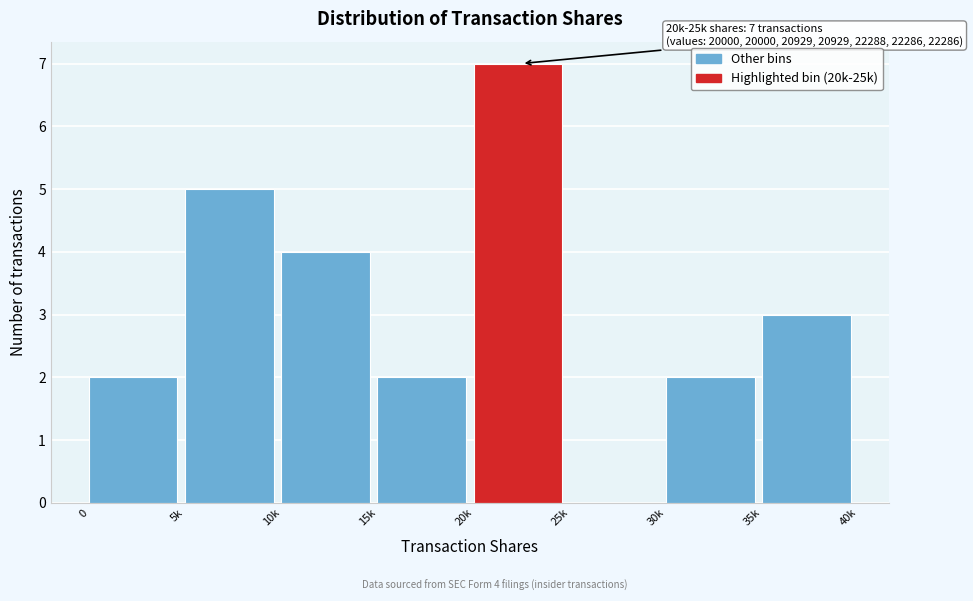

Reading left to right, transcribe all the data shown in this chart.

0=2	5k=5	10k=4	15k=2	20k=7	25k=0	30k=2	35k=3